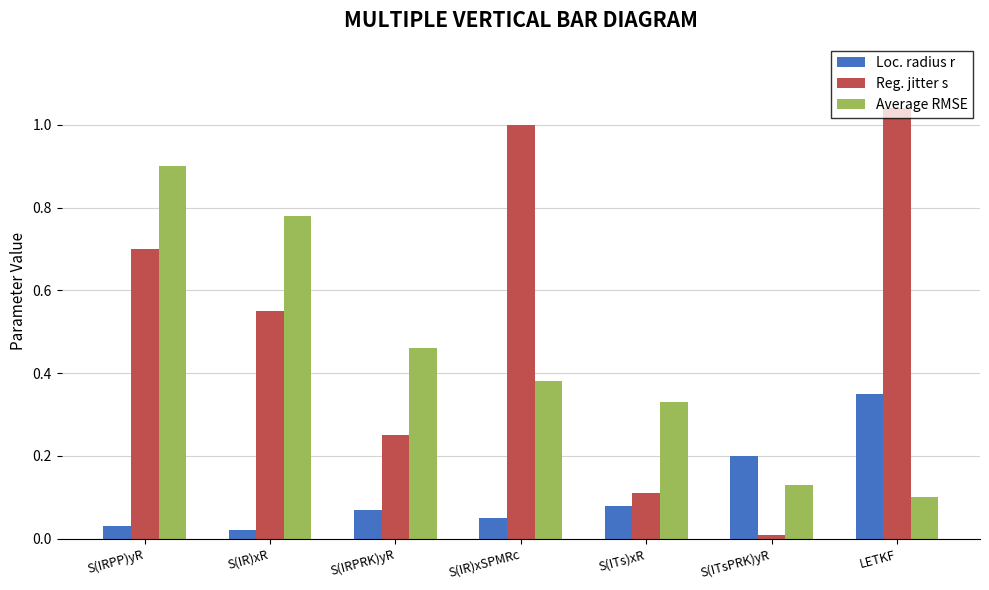

Reading left to right, what are all the values shown in this chart?

Loc. radius r: S(IRPP)yR=0.0	S(IR)xR=0.0	S(IRPRK)yR=0.1	S(IR)xSPMRc=0.1	S(ITs)xR=0.1	S(ITsPRK)yR=0.2	LETKF=0.3
Reg. jitter s: S(IRPP)yR=0.7	S(IR)xR=0.6	S(IRPRK)yR=0.2	S(IR)xSPMRc=1.0	S(ITs)xR=0.1	S(ITsPRK)yR=0.0	LETKF=1.0
Average RMSE: S(IRPP)yR=0.9	S(IR)xR=0.8	S(IRPRK)yR=0.5	S(IR)xSPMRc=0.4	S(ITs)xR=0.3	S(ITsPRK)yR=0.1	LETKF=0.1